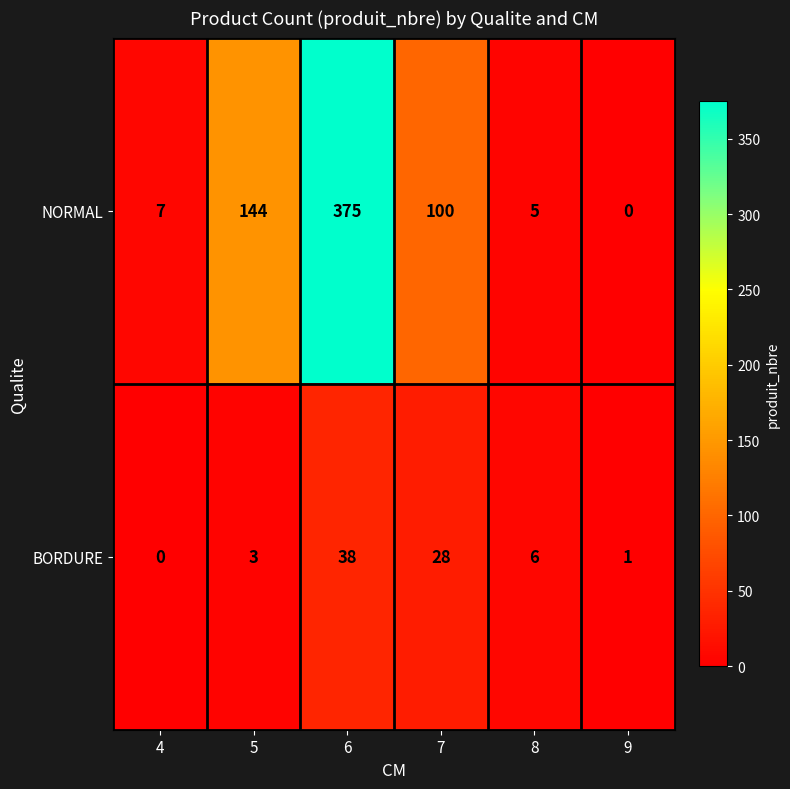

Which series has the largest range (max minus min)?

NORMAL